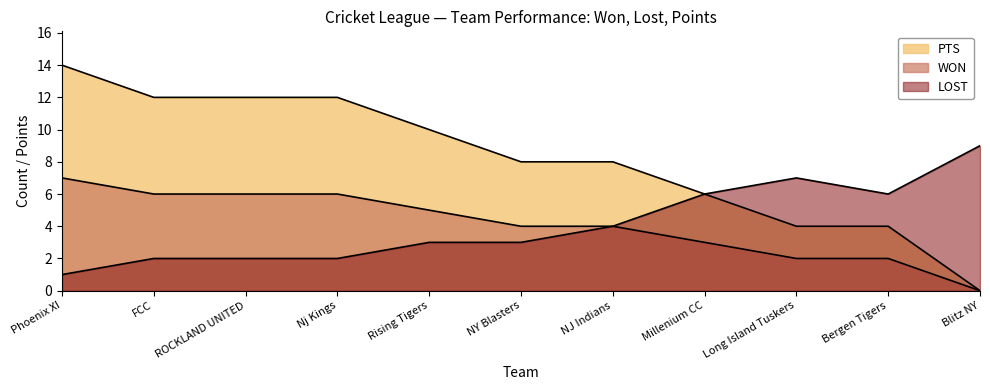

How many LOST values are between 2 and 6?

8